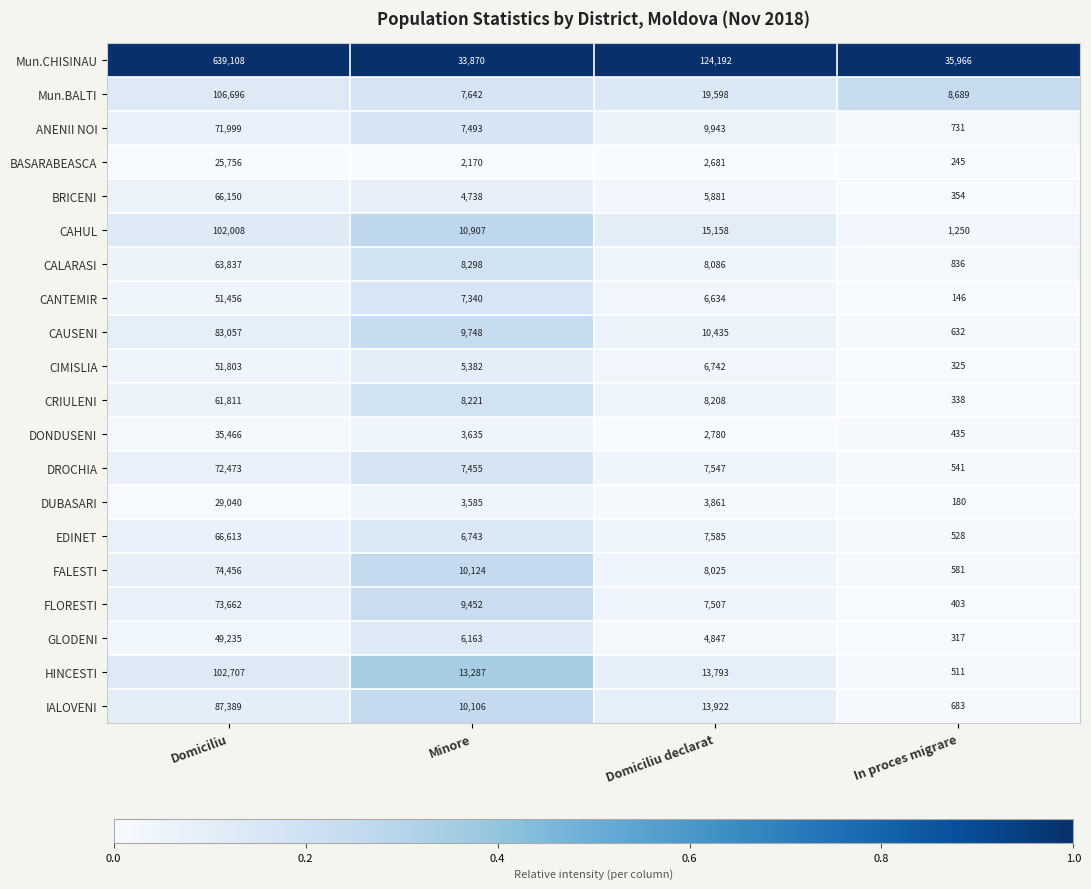

What is the greatest value displayed?

639108